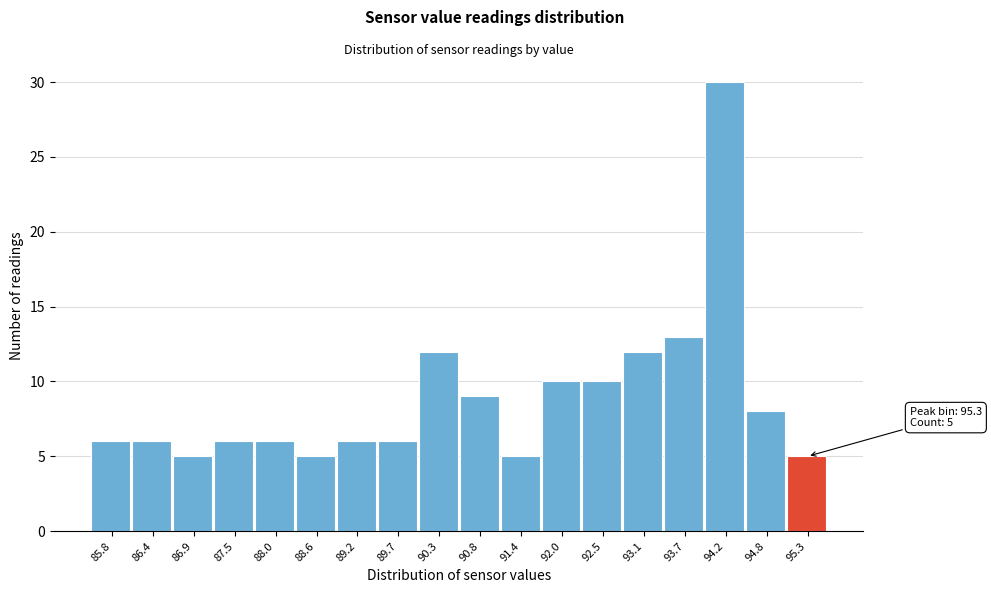

Reading left to right, what are all the values shown in this chart?

6	6	5	6	6	5	6	6	12	9	5	10	10	12	13	30	8	5